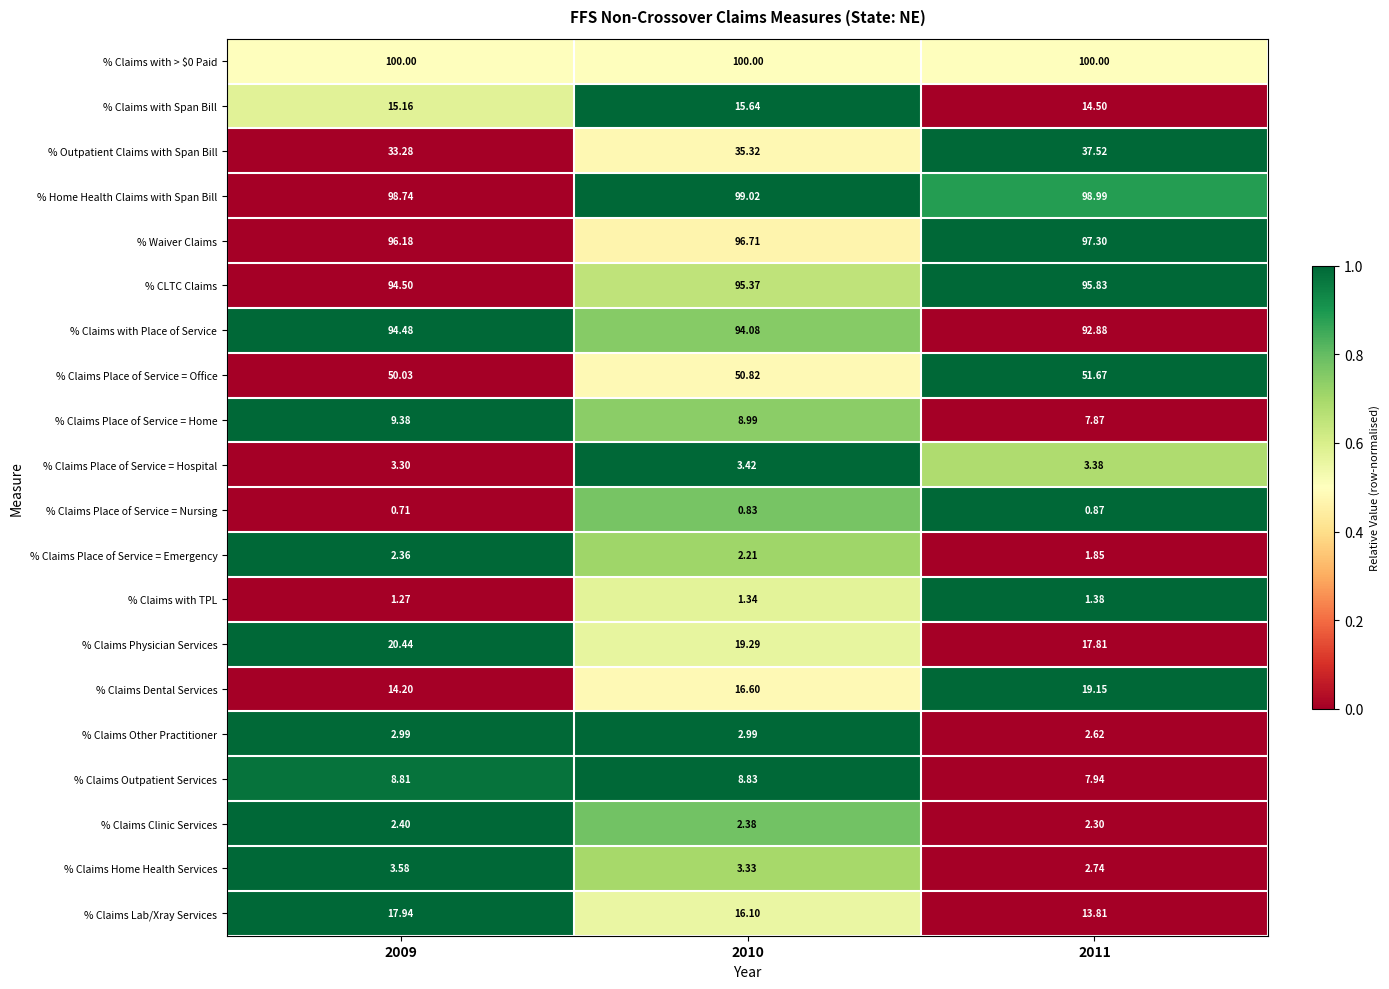

Is the value of % Claims Clinic Services at 2009 greater than the value of % Home Health Claims with Span Bill at 2009?

No